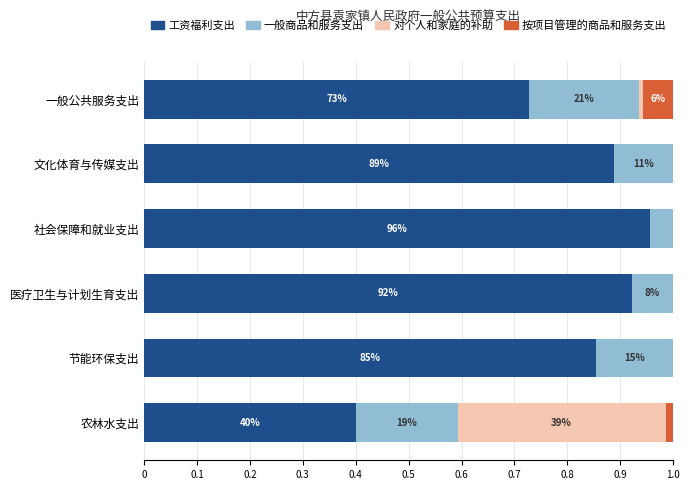

What position from the left is 医疗卫生与计划生育支出?

4